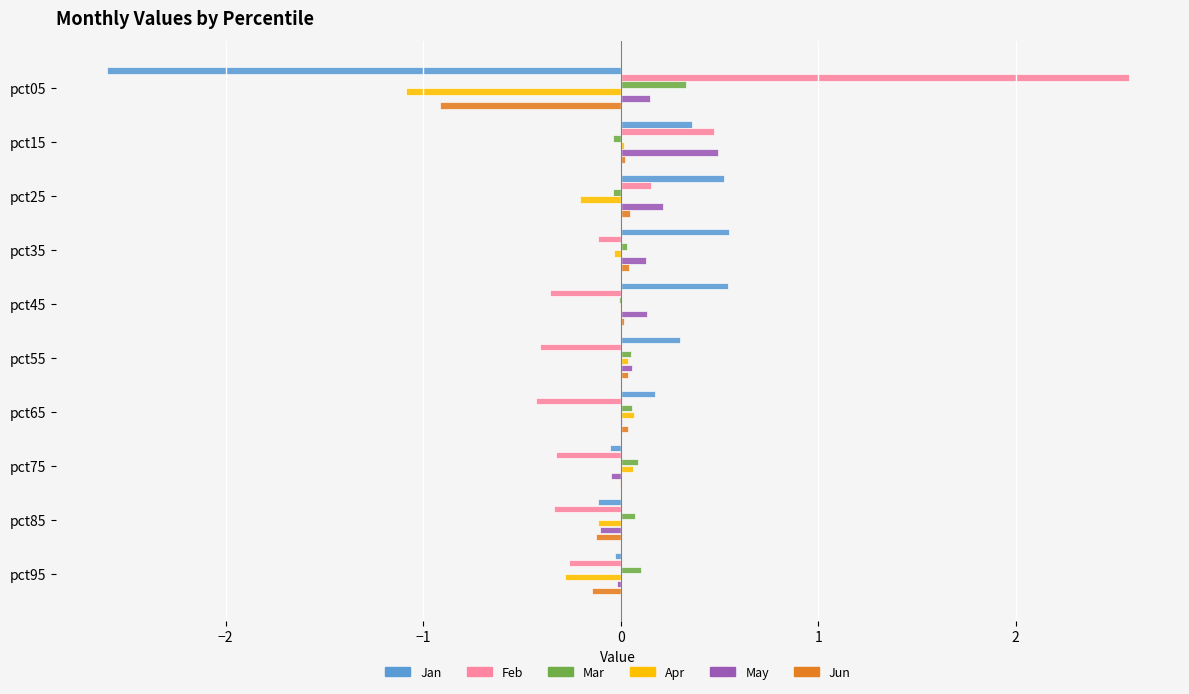

What value does the Jun series have at pct05?

-0.9